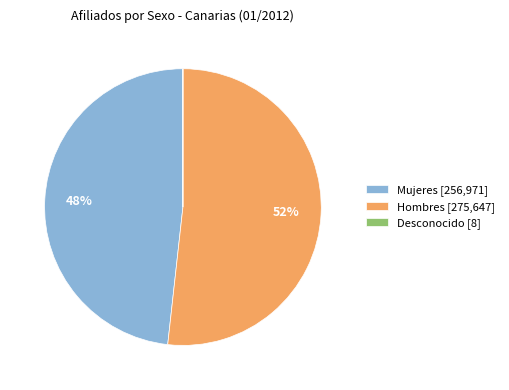

To the nearest percent, what is the difference between the largest and smallest slice percentages?

52%